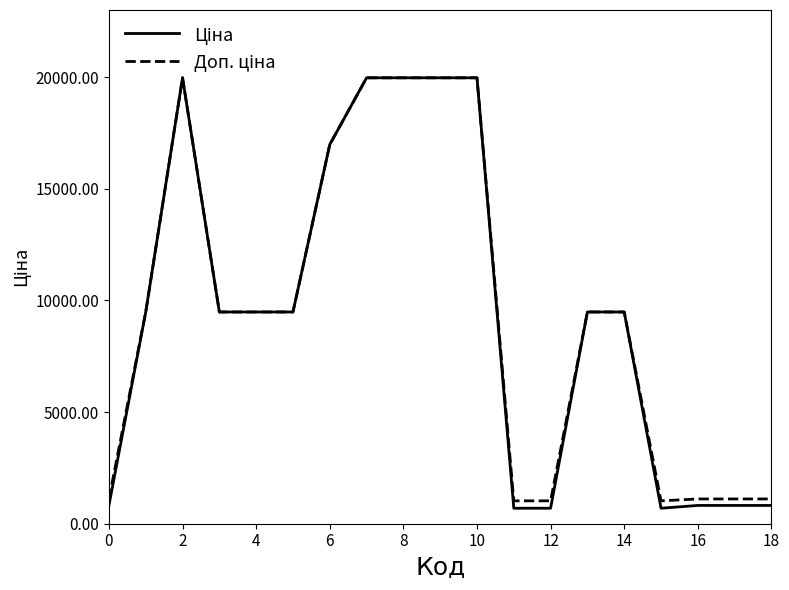

Does the chart have visible grid lines?

No